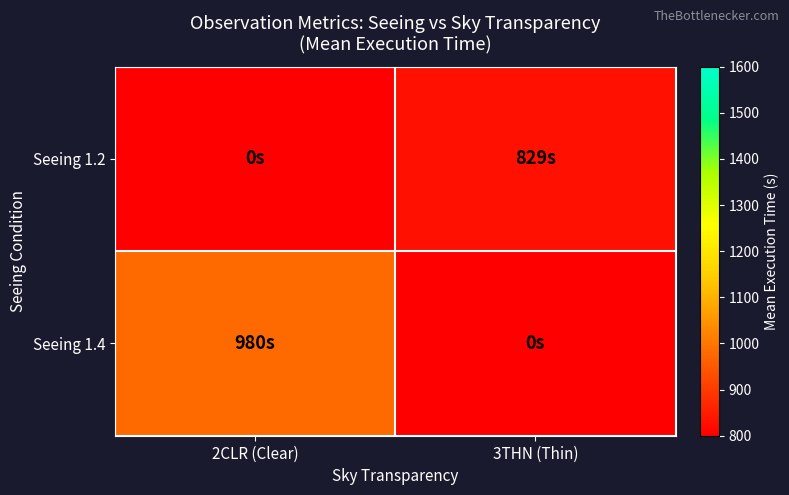

Reading left to right, extract all data points from this chart.

Seeing 1.2: 2CLR (Clear)=0.0	3THN (Thin)=829.0
Seeing 1.4: 2CLR (Clear)=980.3	3THN (Thin)=0.0